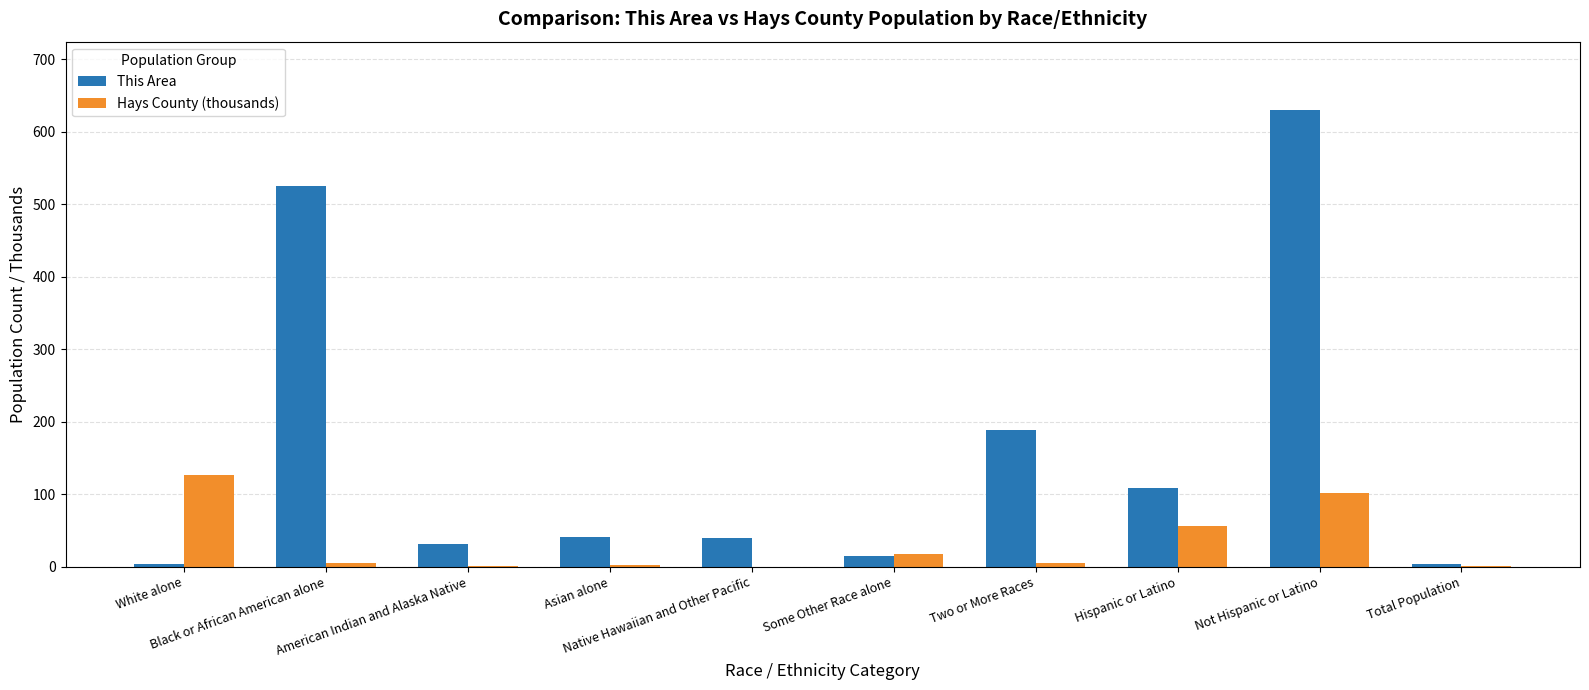

Which series has the largest total across all categories?

This Area